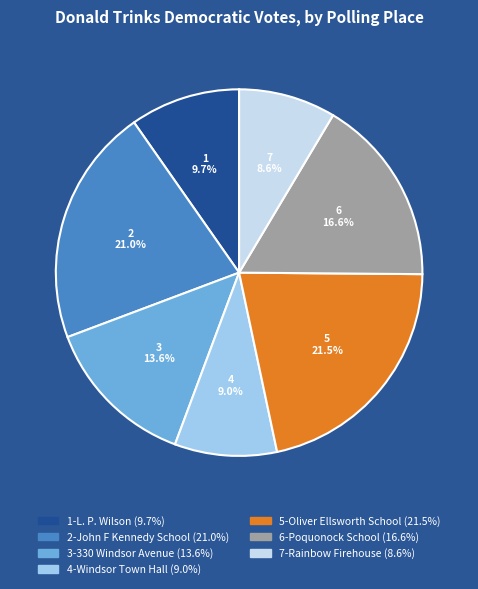

What is the total percentage of 2-John F Kennedy School and 4-Windsor Town Hall?

30.0%